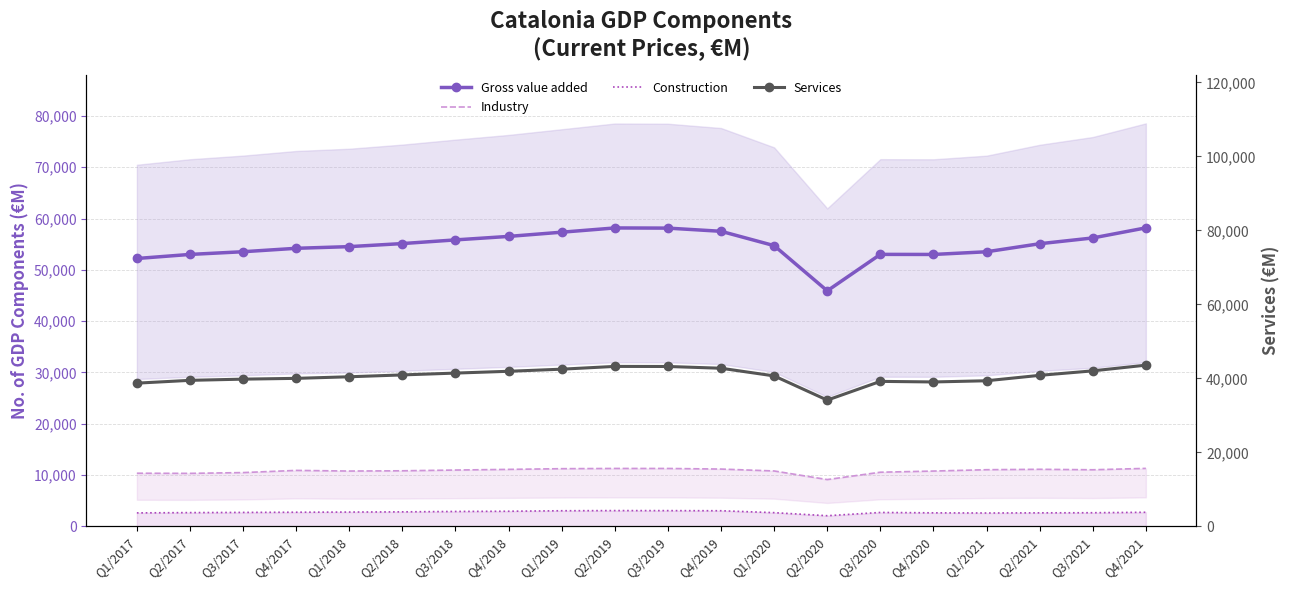

Does the chart have visible grid lines?

Yes